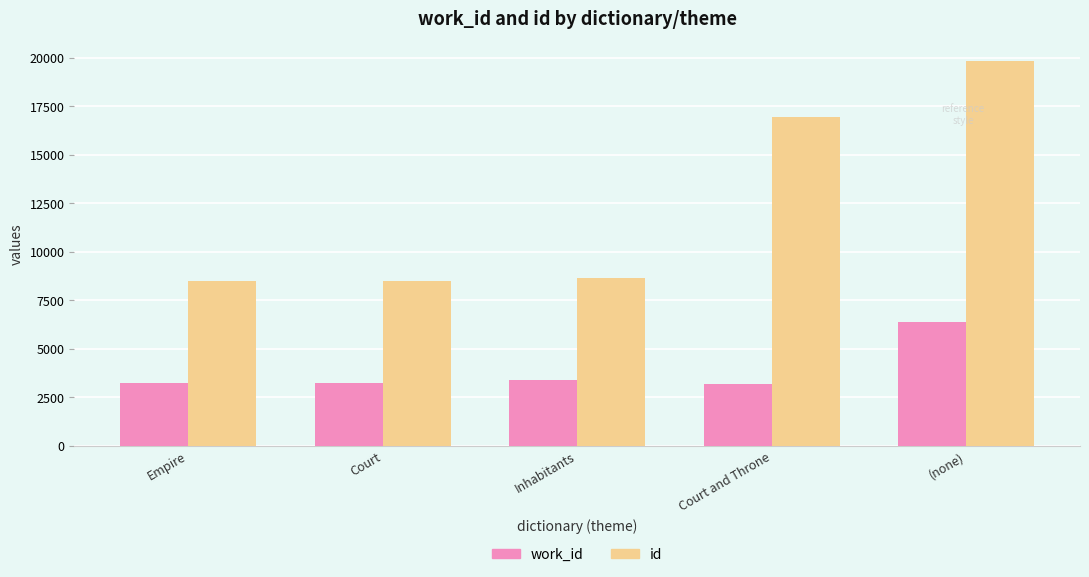

What is the label of the 1st bar from the right?

(none)